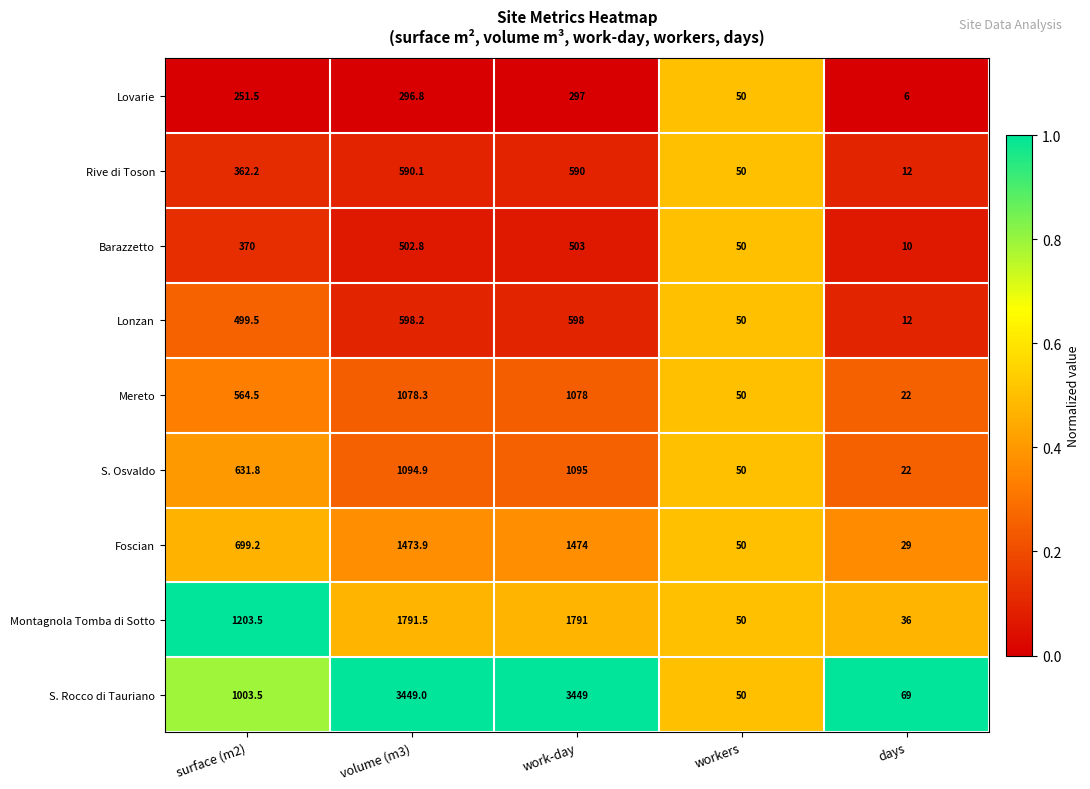

Which series changed the most between surface (m2) and work-day?

S. Rocco di Tauriano